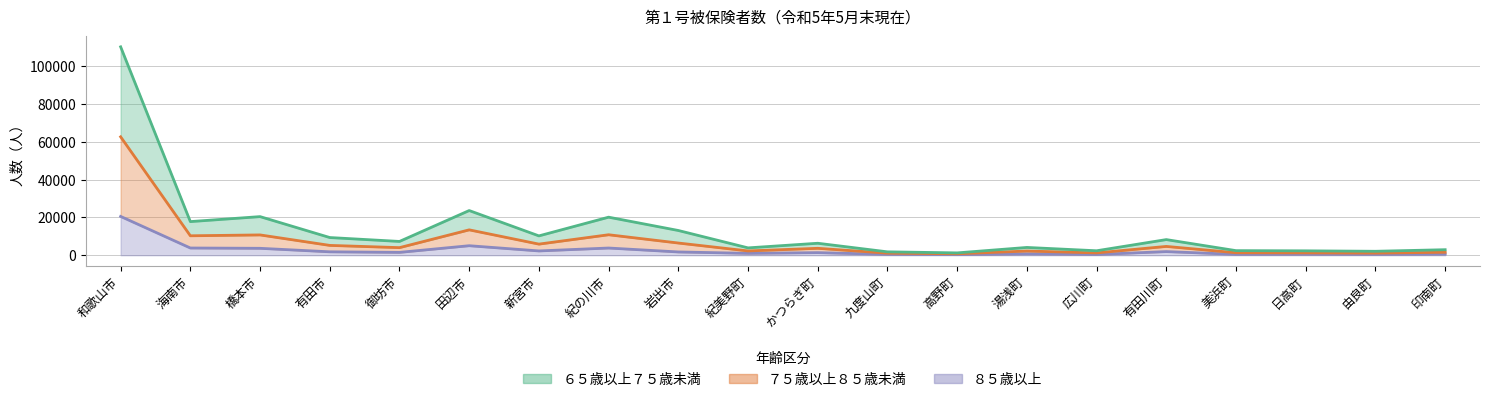

True or false: ６５歳以上７５歳未満 has a value of 2617 at 御坊市.

False